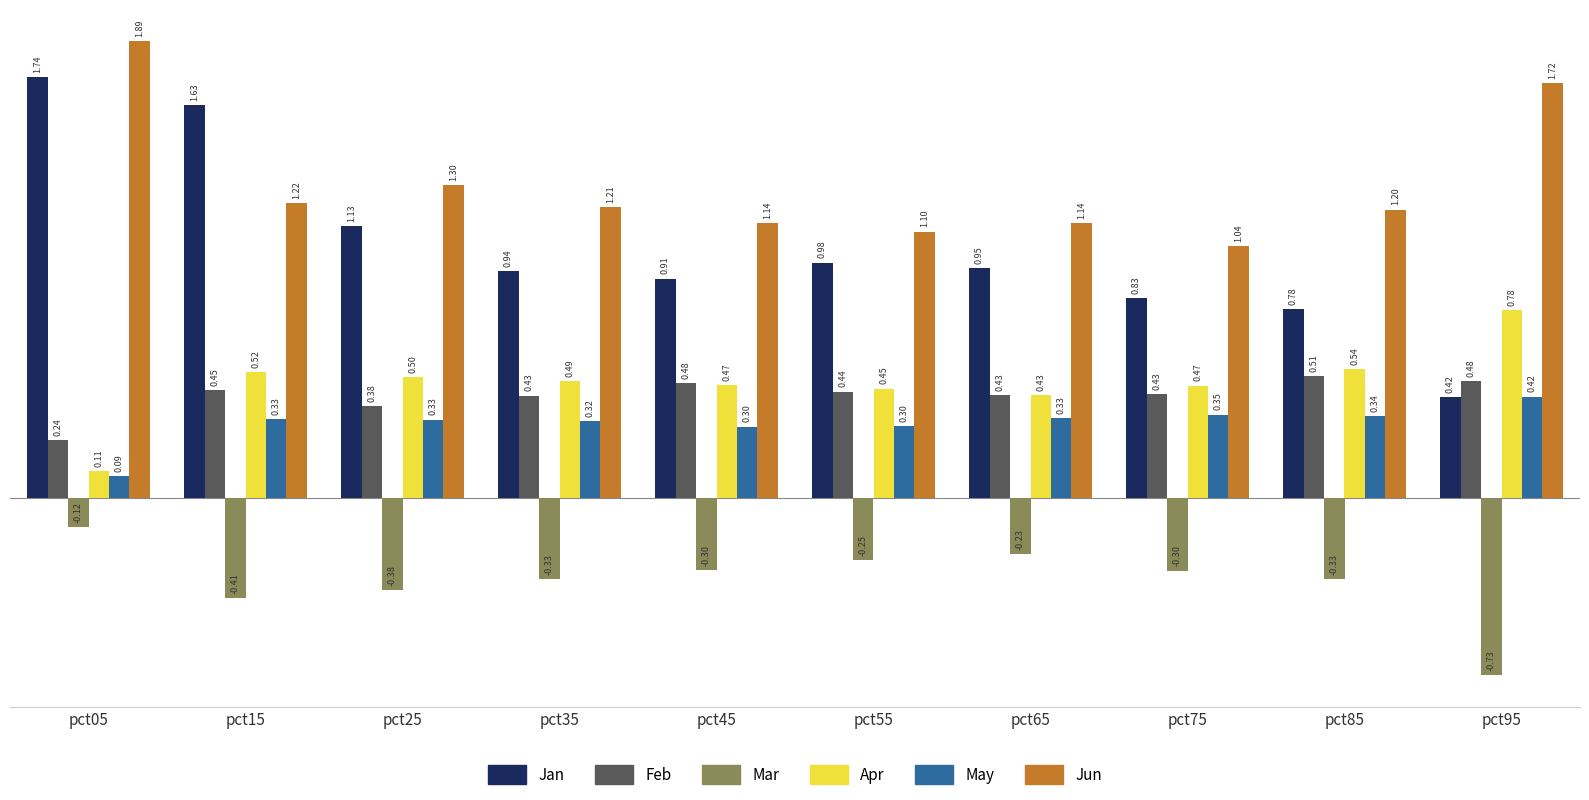

List the series in order of their peak value, lowest first.

Mar, May, Feb, Apr, Jan, Jun